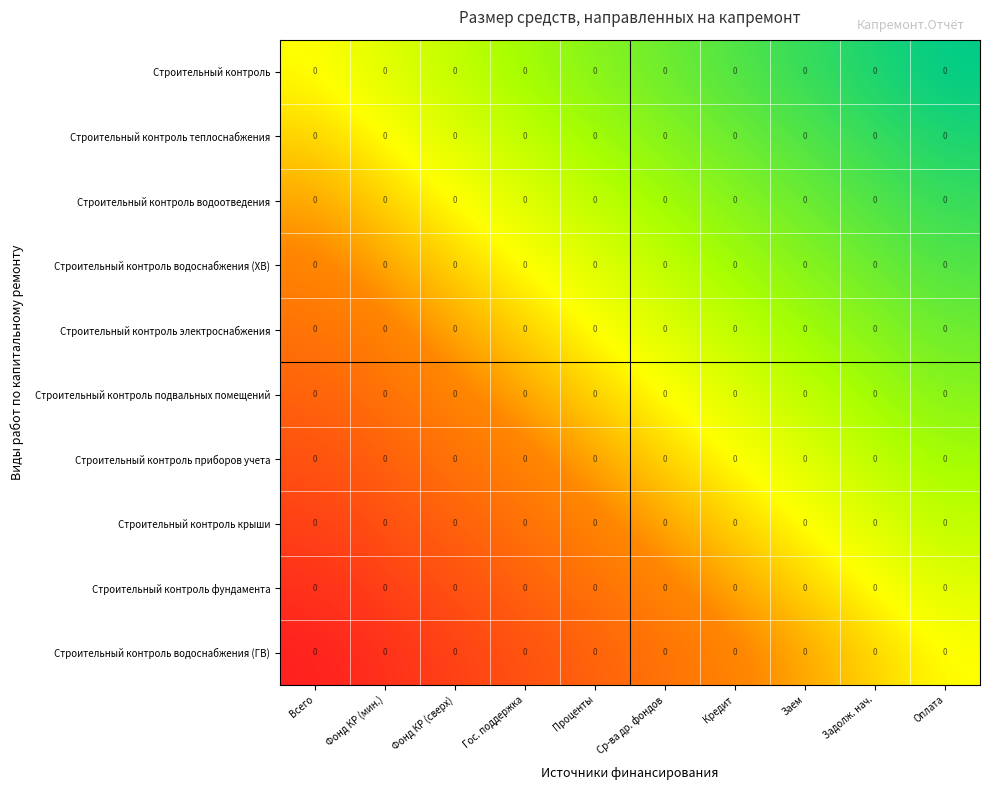

The Строительный контроль электроснабжения series shows -0.4 at Фонд КР (сверх). True or false?

False